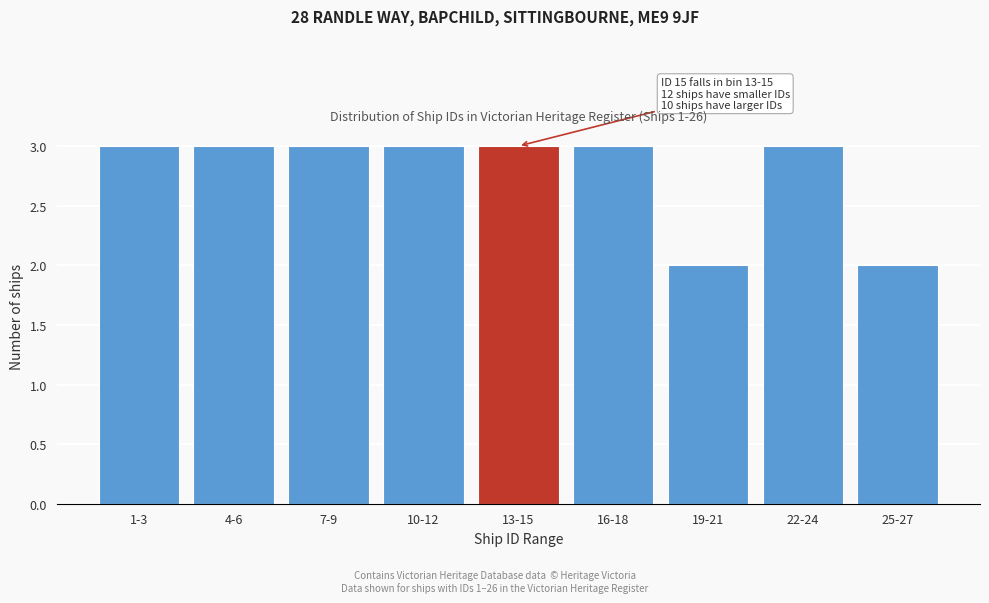

Reading left to right, transcribe all the data shown in this chart.

1-3=3	4-6=3	7-9=3	10-12=3	13-15=3	16-18=3	19-21=2	22-24=3	25-27=2